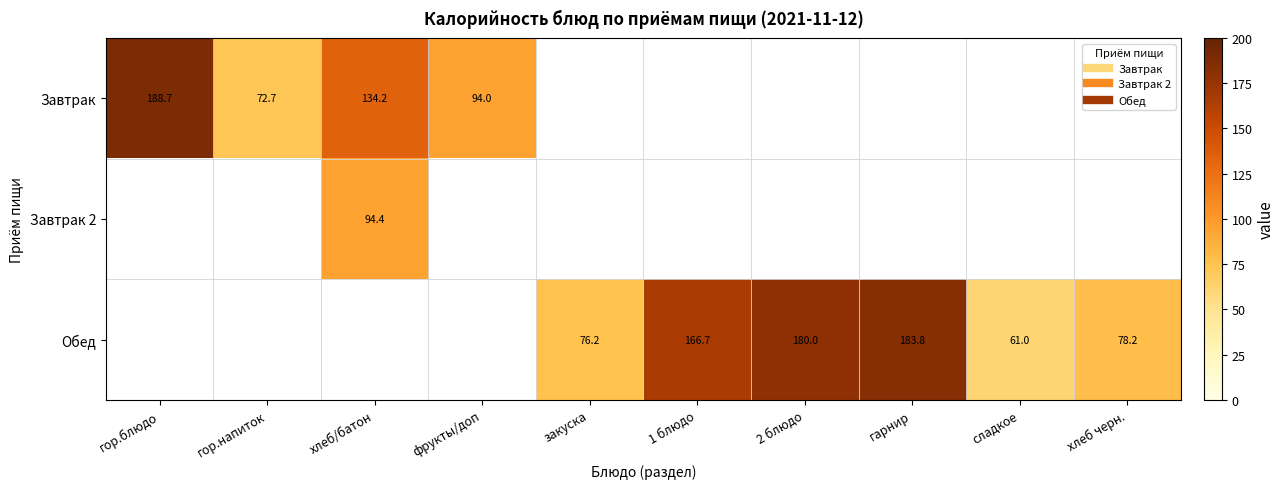

Between 2 блюдо and 1 блюдо, which is larger?

2 блюдо